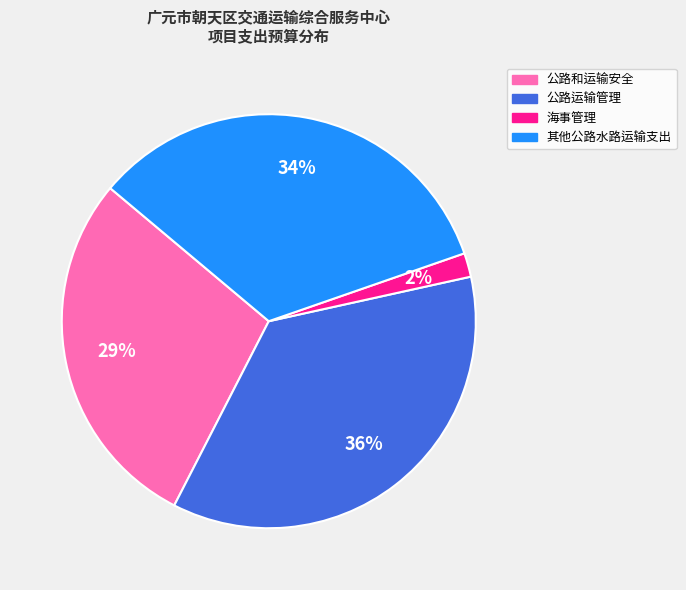

How many segments does this pie chart have?

4